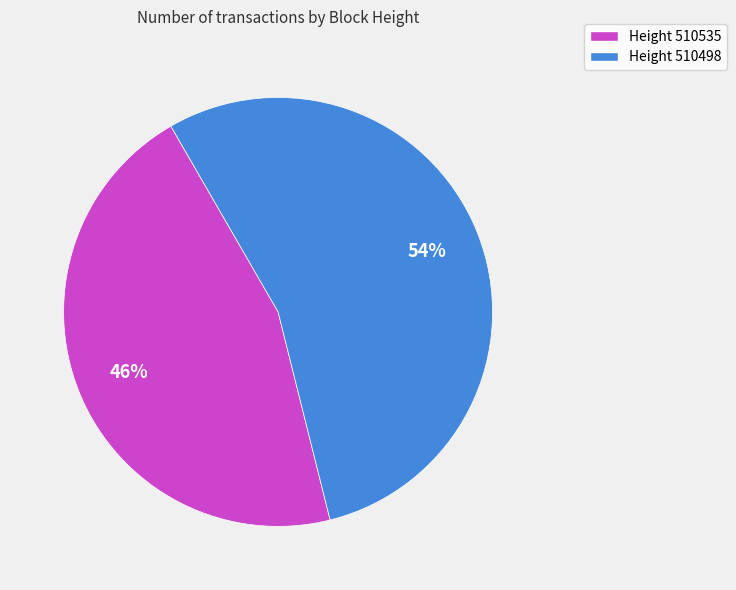

Which slice is the largest?

Height 510498